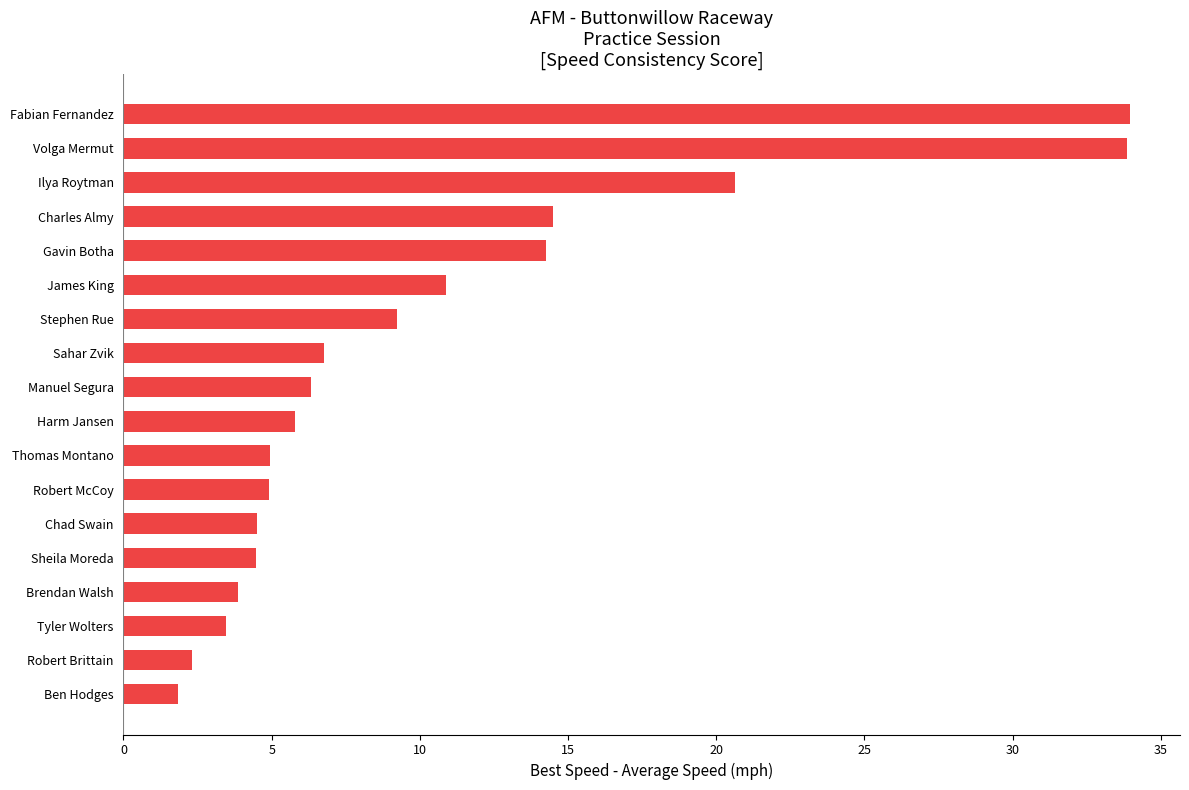

Rank the categories by value from lowest to highest.

Ben Hodges, Robert Brittain, Tyler Wolters, Brendan Walsh, Sheila Moreda, Chad Swain, Robert McCoy, Thomas Montano, Harm Jansen, Manuel Segura, Sahar Zvik, Stephen Rue, James King, Gavin Botha, Charles Almy, Ilya Roytman, Volga Mermut, Fabian Fernandez